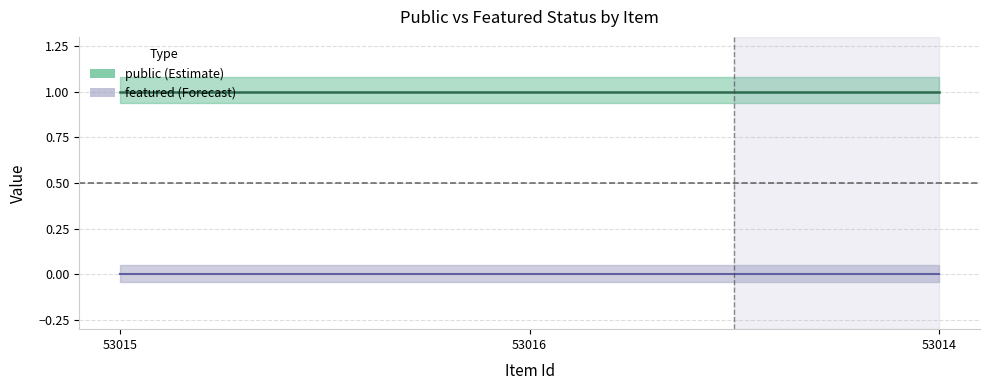

At which category does the chart reach its minimum across all series?

53015